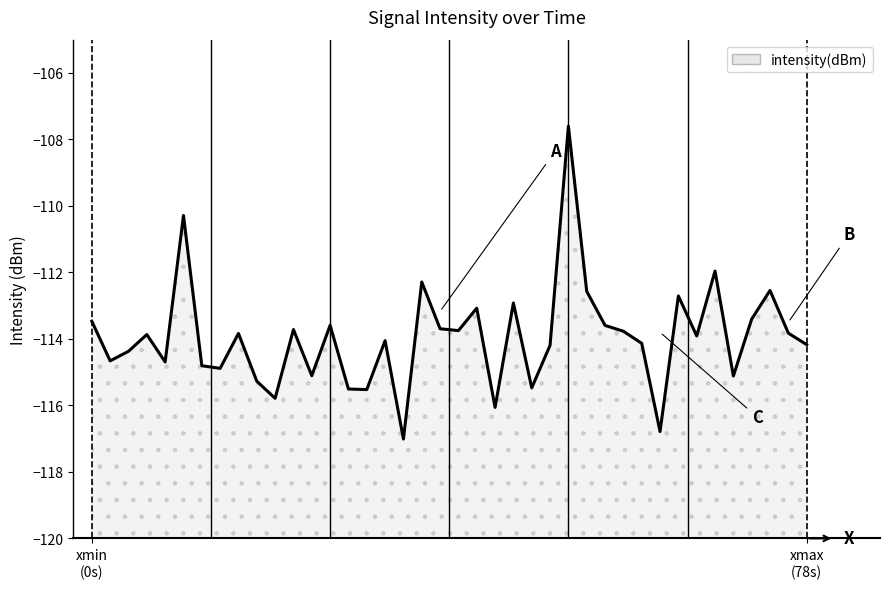

What is the value of the 25th point from the left?

-115.5